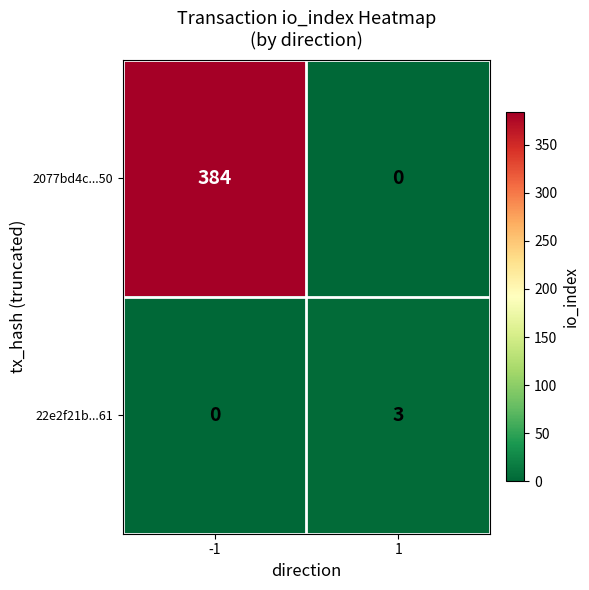

Rank the series by their maximum value, from lowest to highest.

22e2f21b...61, 2077bd4c...50